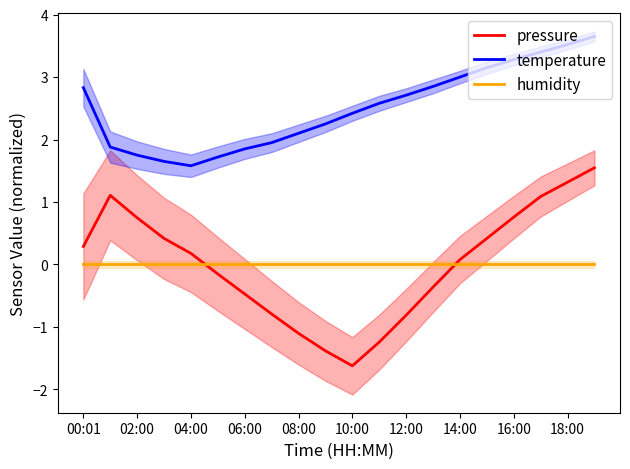

Which series has the largest total across all categories?

temperature